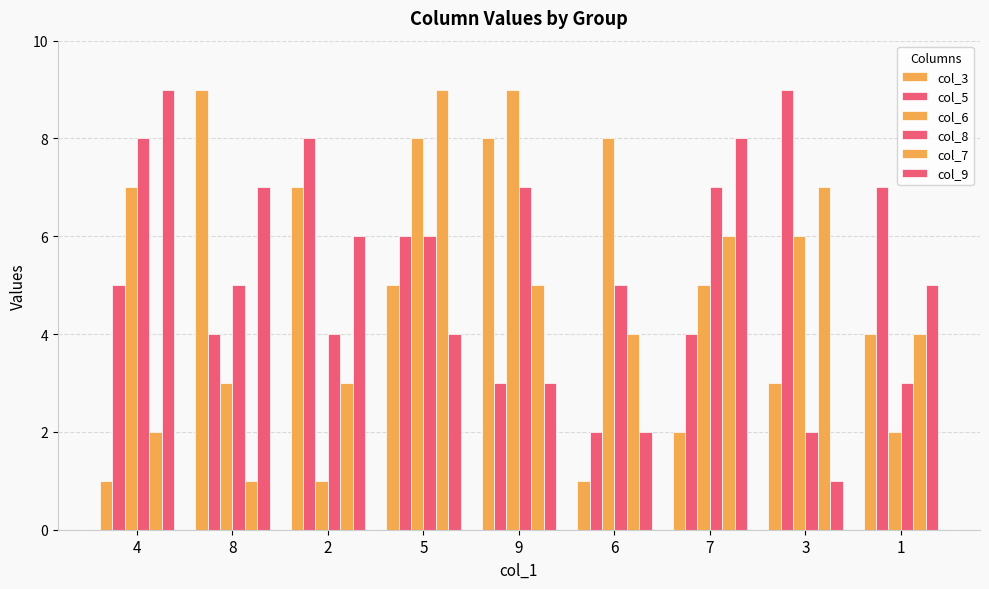

What is the label of the 3rd bar from the right?

7